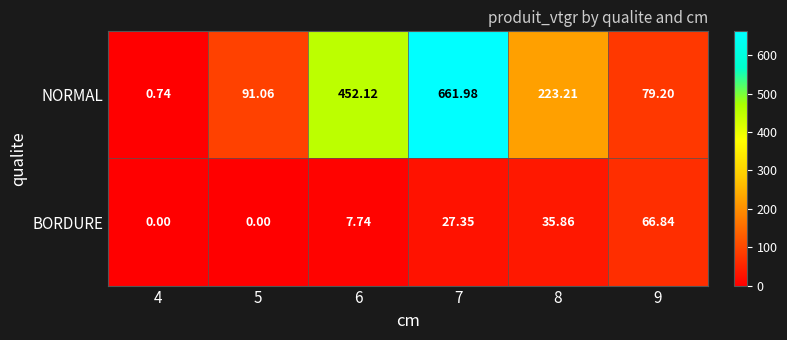

List the series in order of their overall mean, highest first.

NORMAL, BORDURE